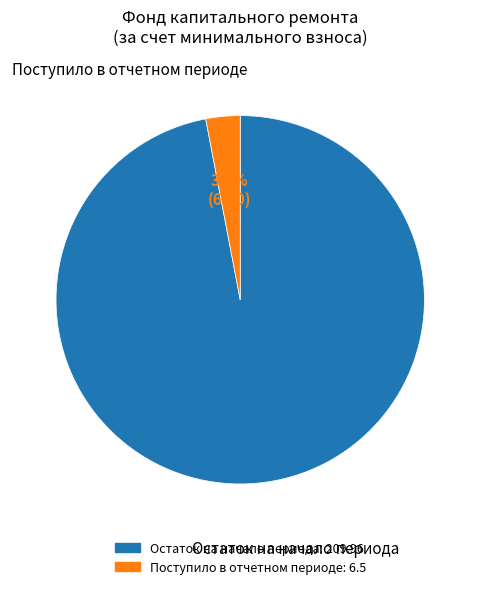

To the nearest percent, what is the average slice percentage?

50%